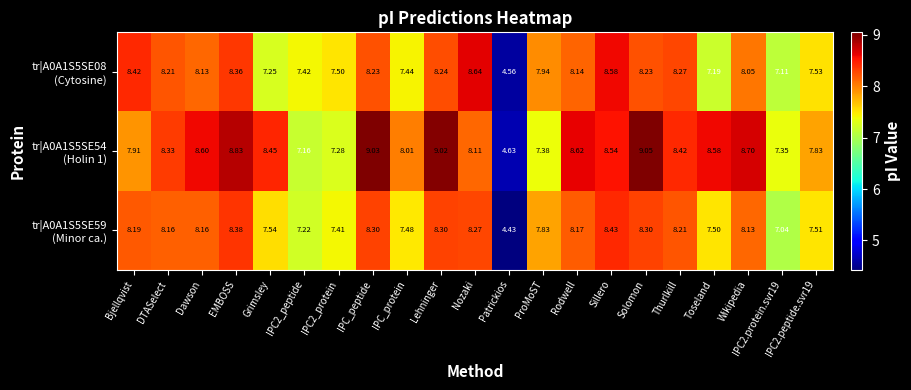

Which label corresponds to the smallest value in the chart?

Patrickios